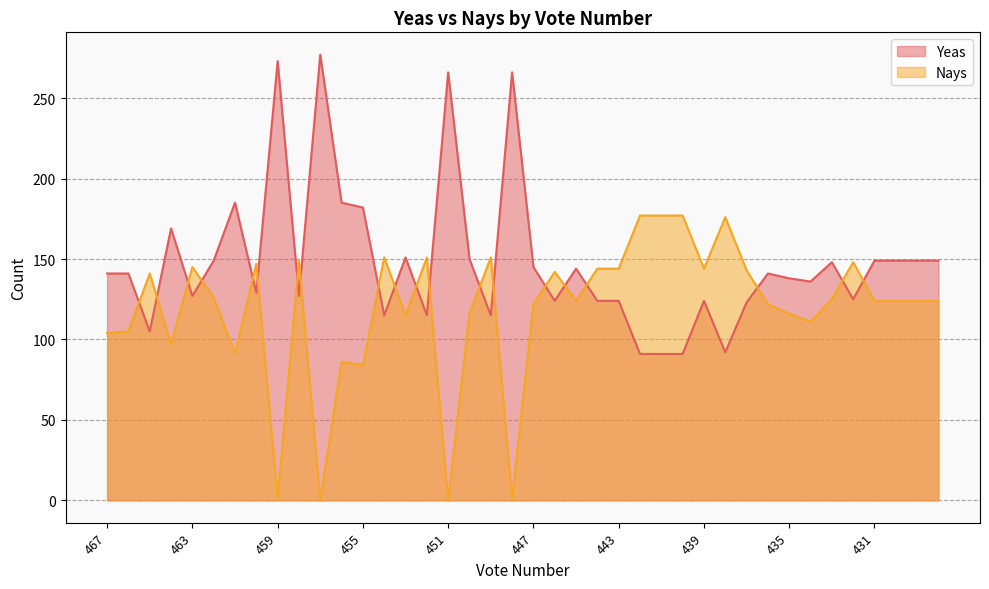

At which category does the chart reach its peak across all series?

457